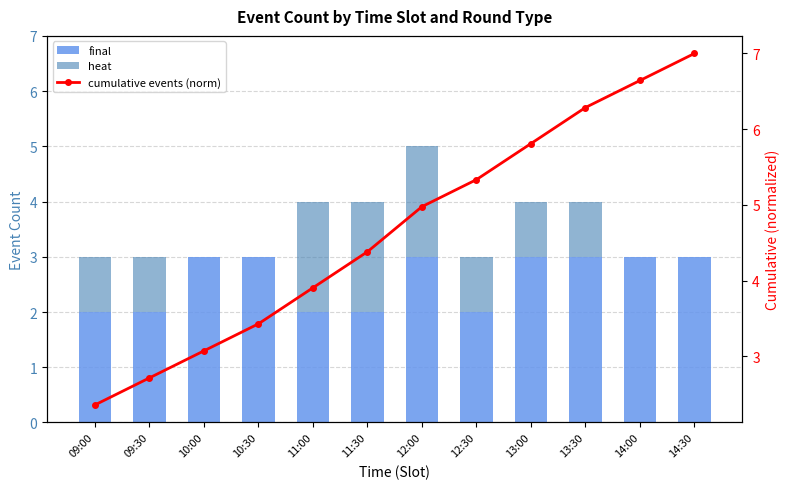

Rank the categories by cumulative events (norm) value from highest to lowest.

14:30, 14:00, 13:30, 13:00, 12:30, 12:00, 11:30, 11:00, 10:30, 10:00, 09:30, 09:00